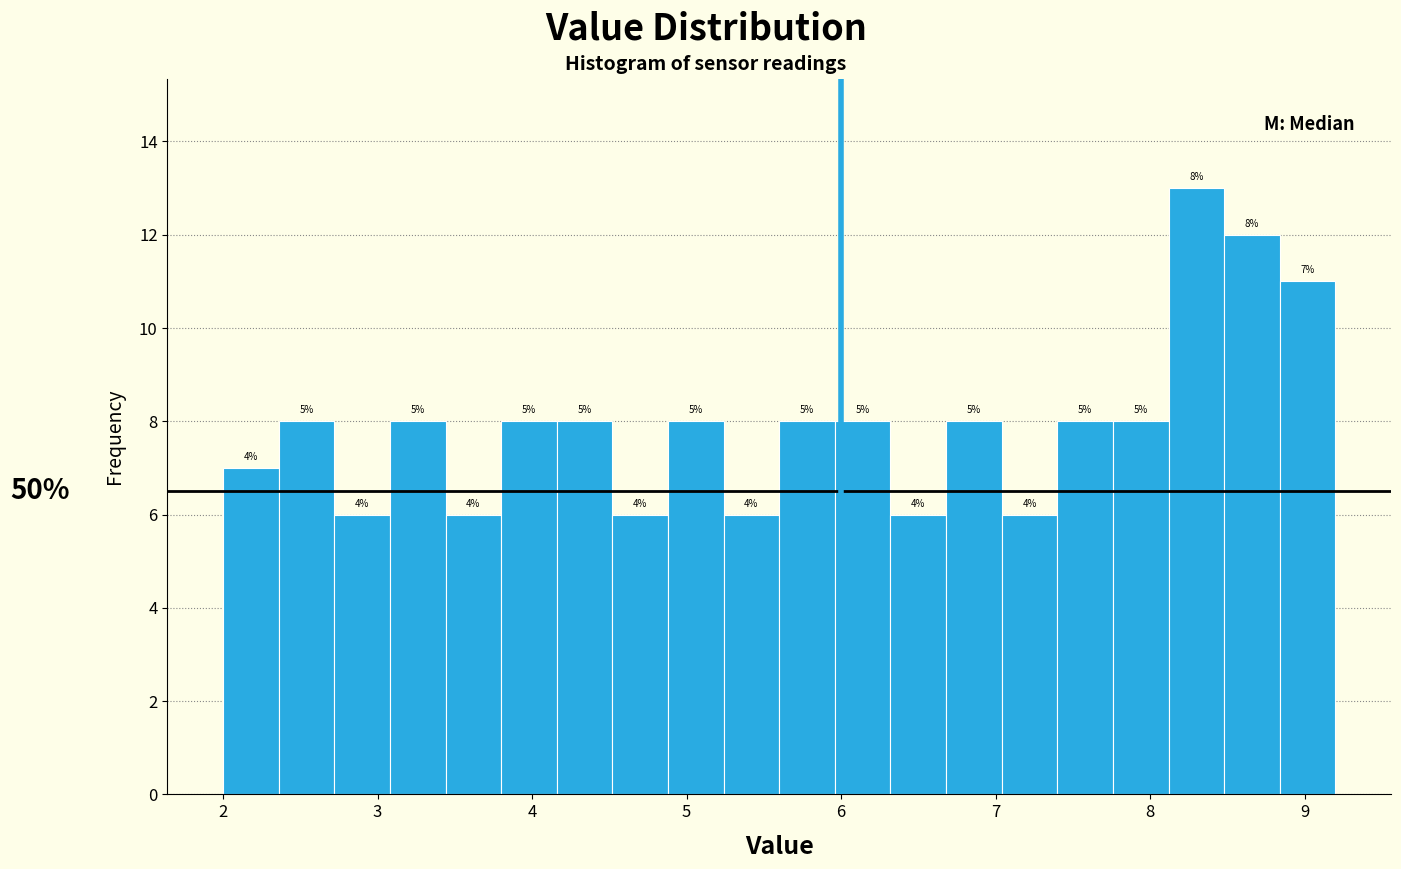

Around what value on the x-axis is the tallest bar? Give the approximate position of its centre, as read against the axis.

8.3